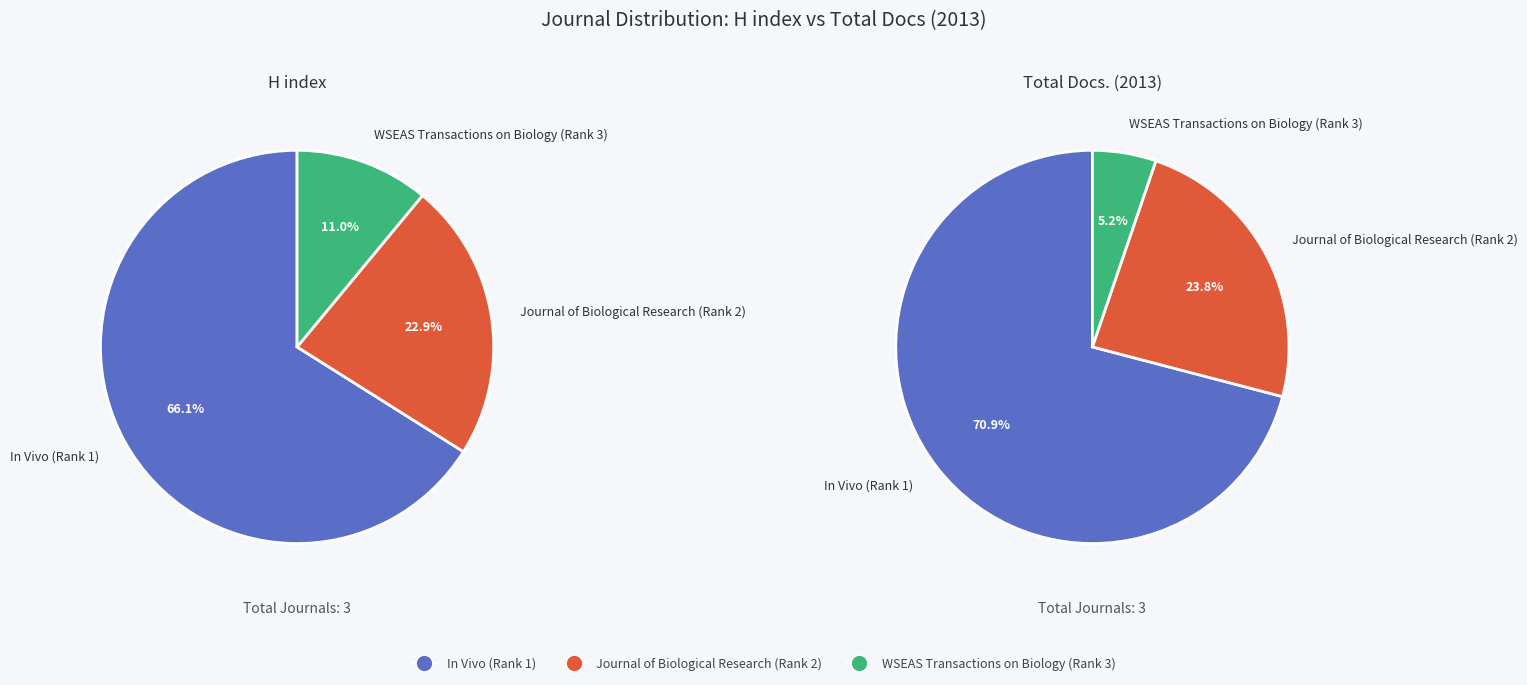

The In Vivo (Rank 1) slice represents 71% of the pie. True or false?

True